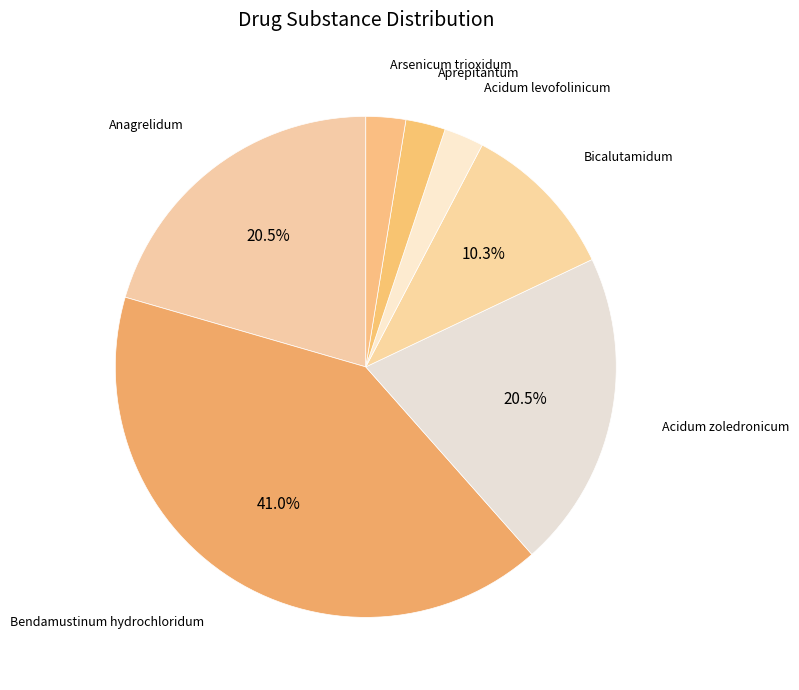

Between Acidum levofolinicum and Bicalutamidum, which is larger?

Bicalutamidum